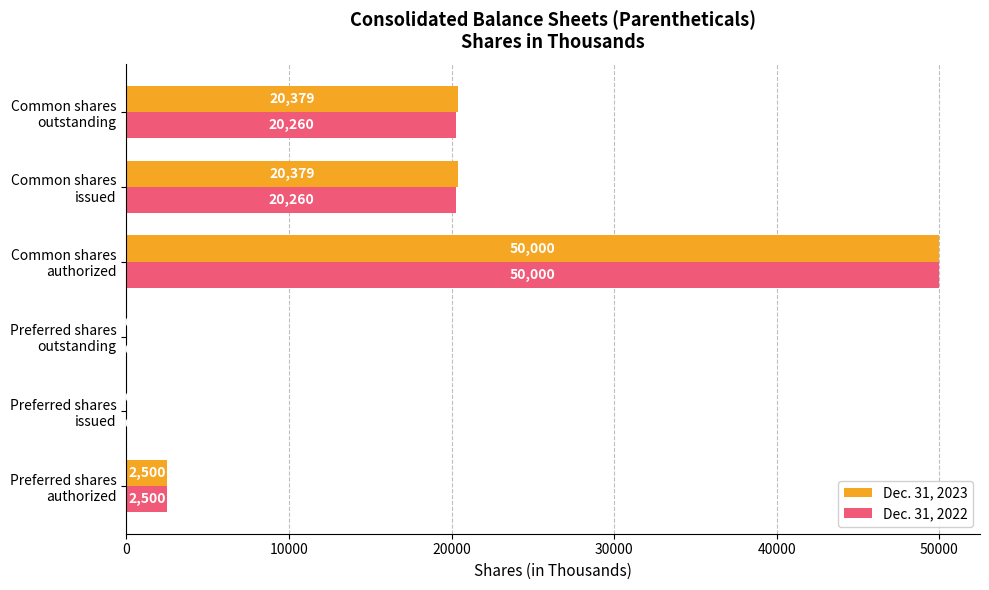

What is the maximum value shown in the chart?

50000